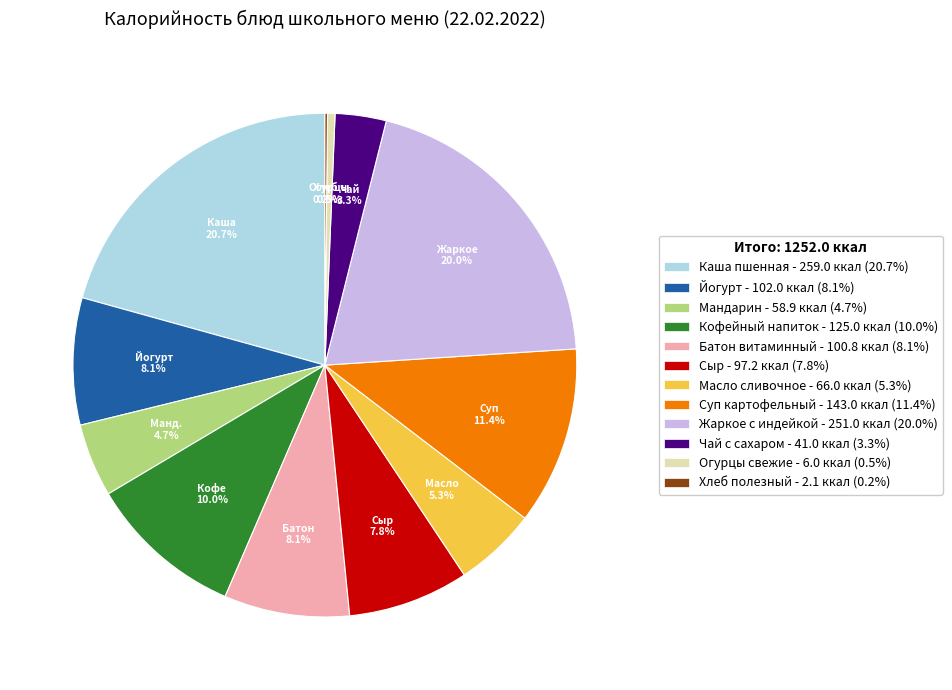

Does any single category account for the majority?

No